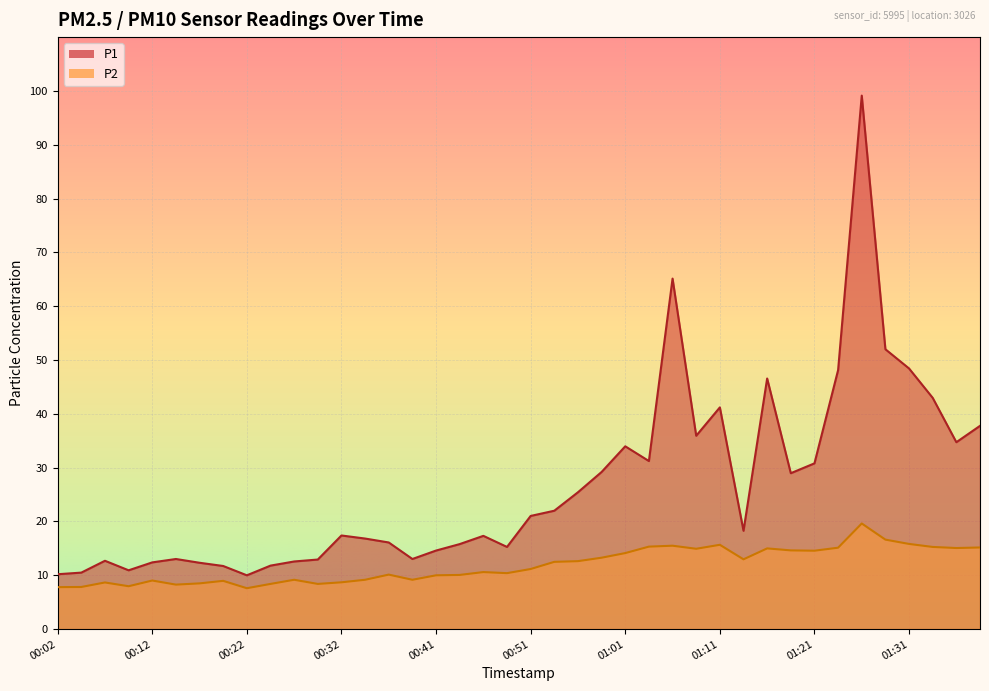

Which series has the largest total across all categories?

P1